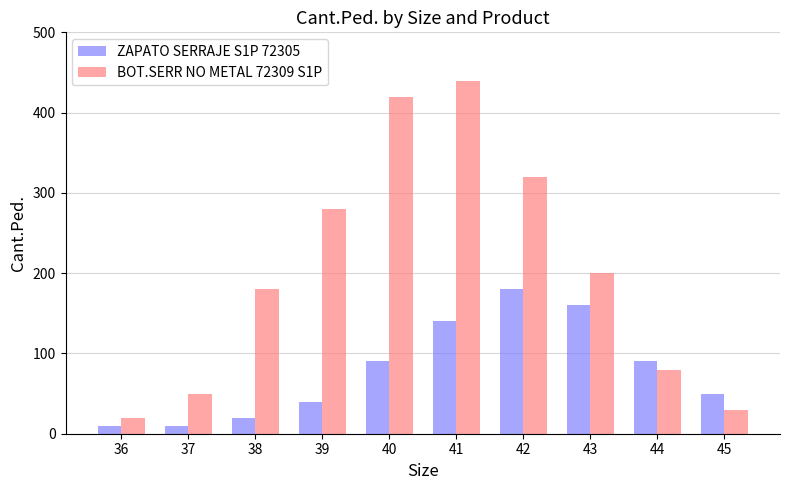

How many series are shown in this chart?

2